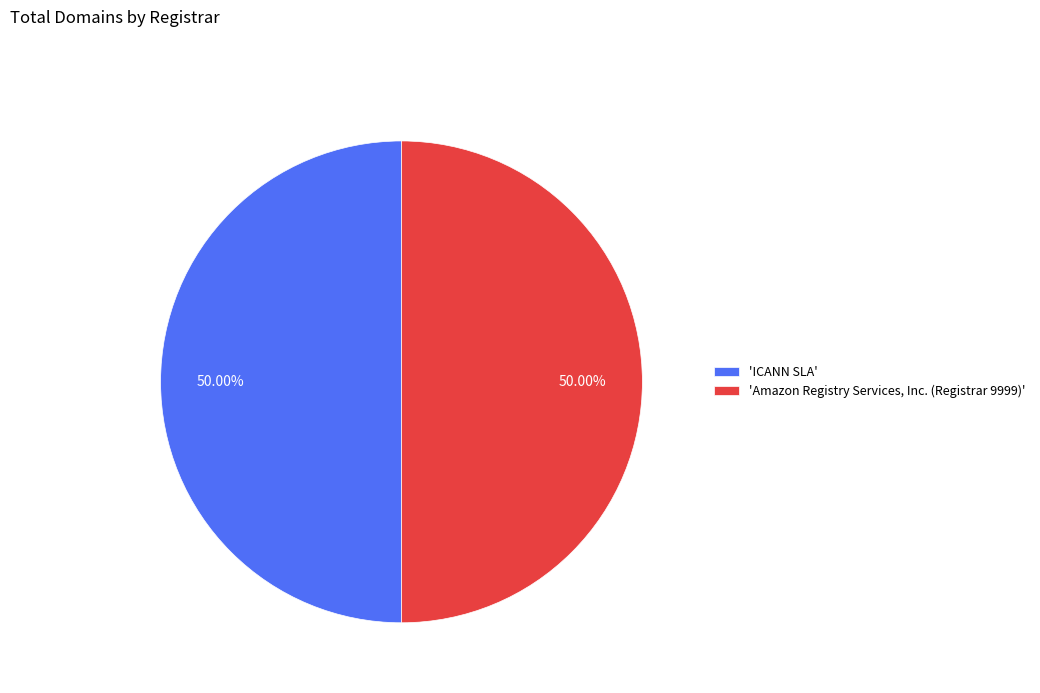

Is the sum of 'Amazon Registry Services, Inc. (Registrar 9999)' and 'ICANN SLA' greater than half?

Yes